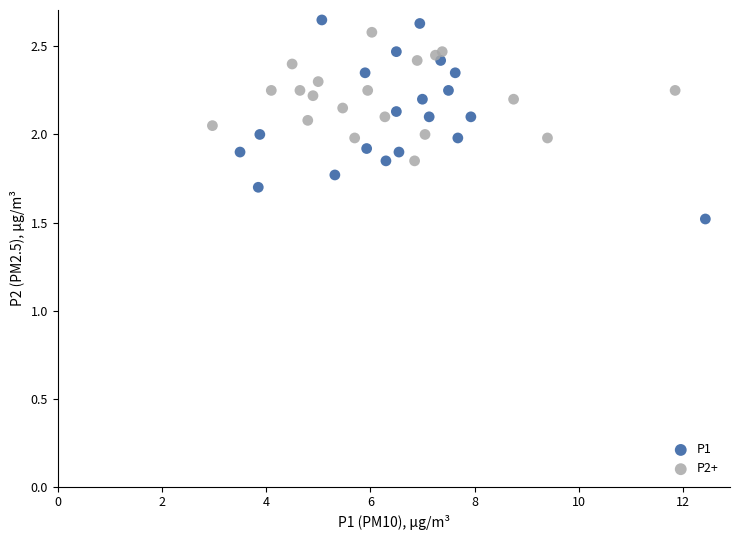

Which series has the widest spread of Y values?

P1